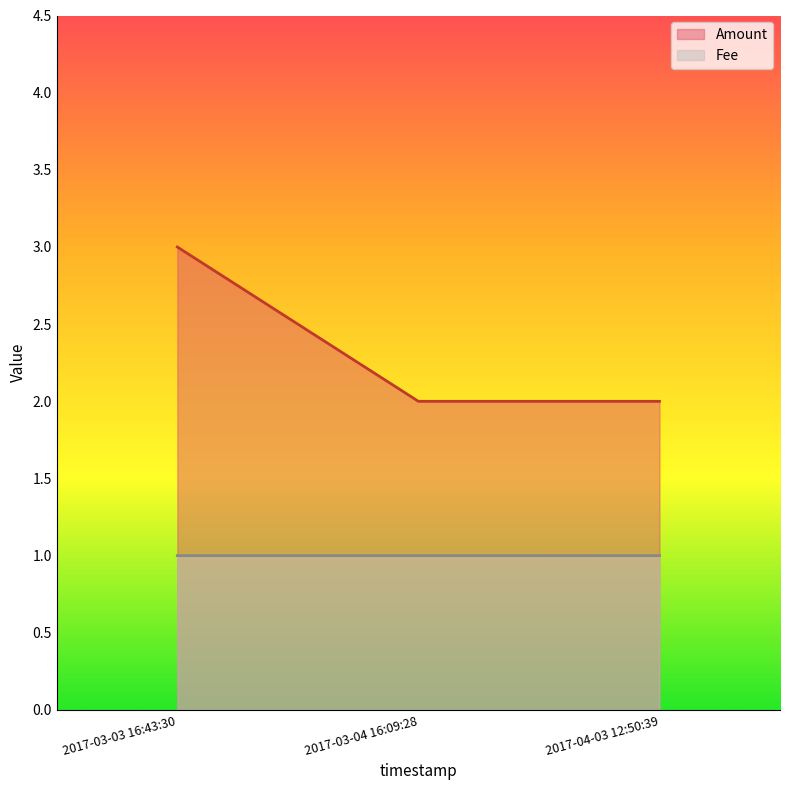

What is the sum of all Fee values?

3.0